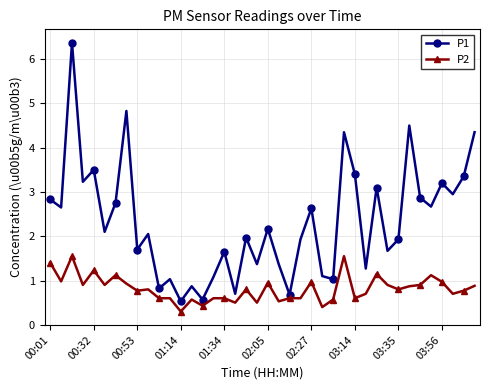

Rank the series by their average value, from lowest to highest.

P2, P1